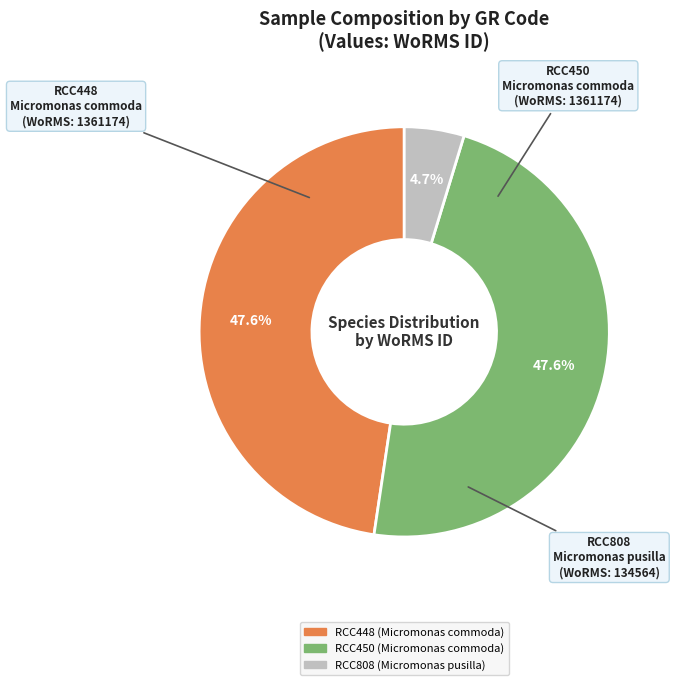

How many segments does this pie chart have?

3